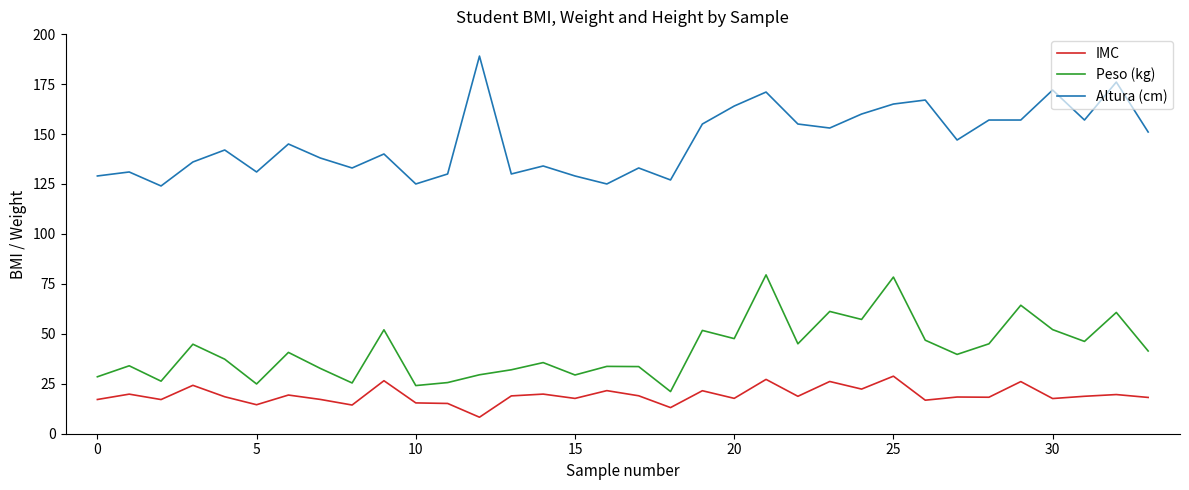

Which series has the largest total across all categories?

Altura (cm)